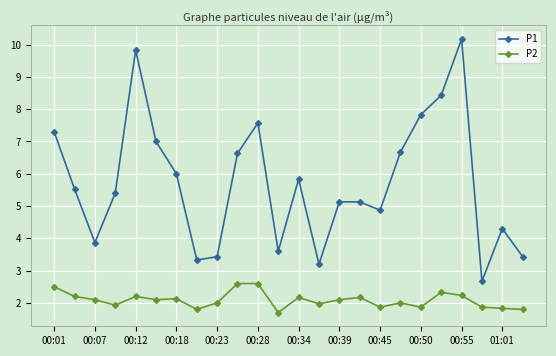

List the series in order of their peak value, highest first.

P1, P2